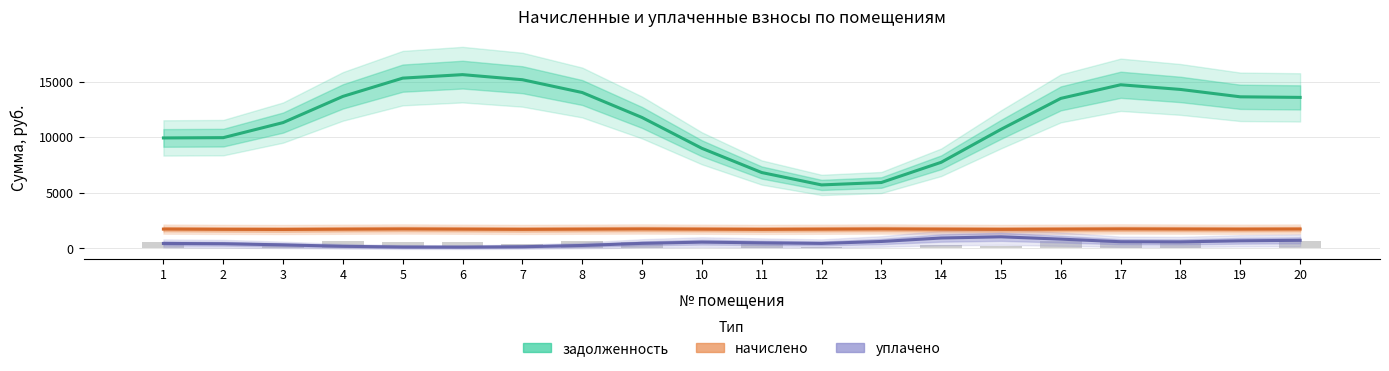

How many bars are there in each group?

3